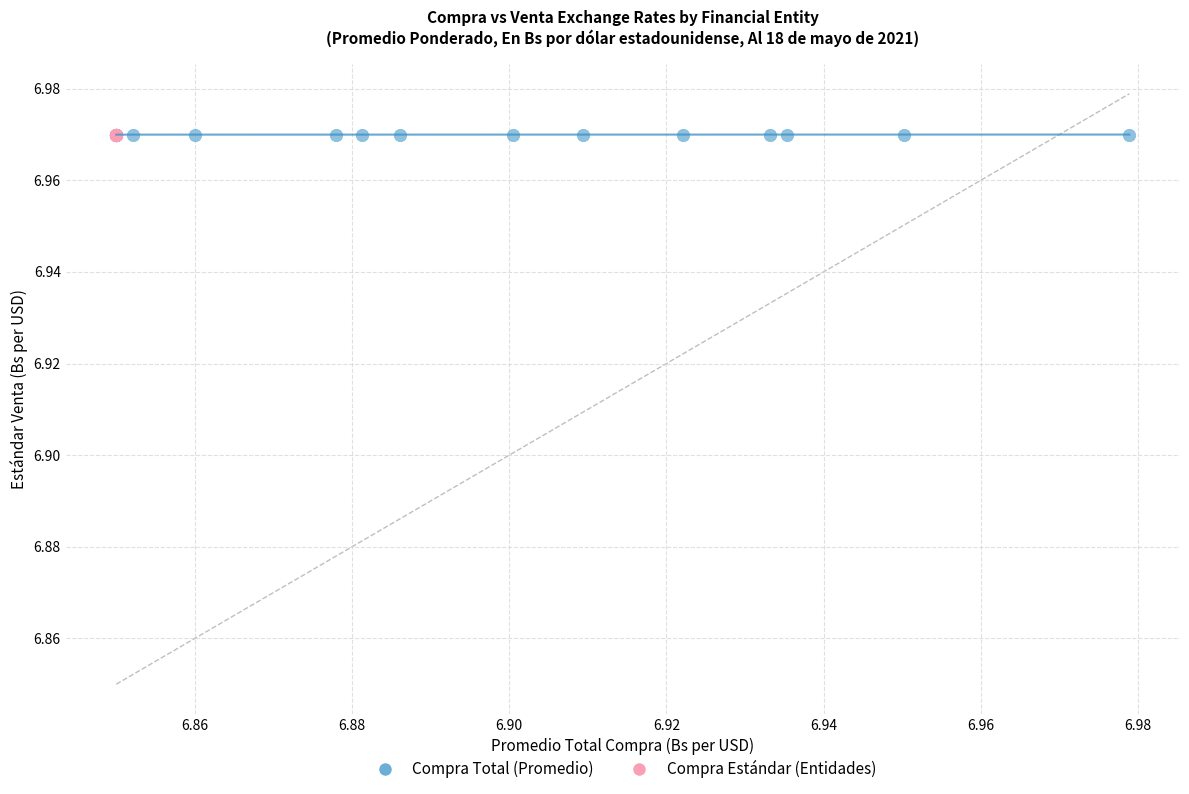

Which series has the largest Y range (max minus min)?

Compra Total (Promedio)